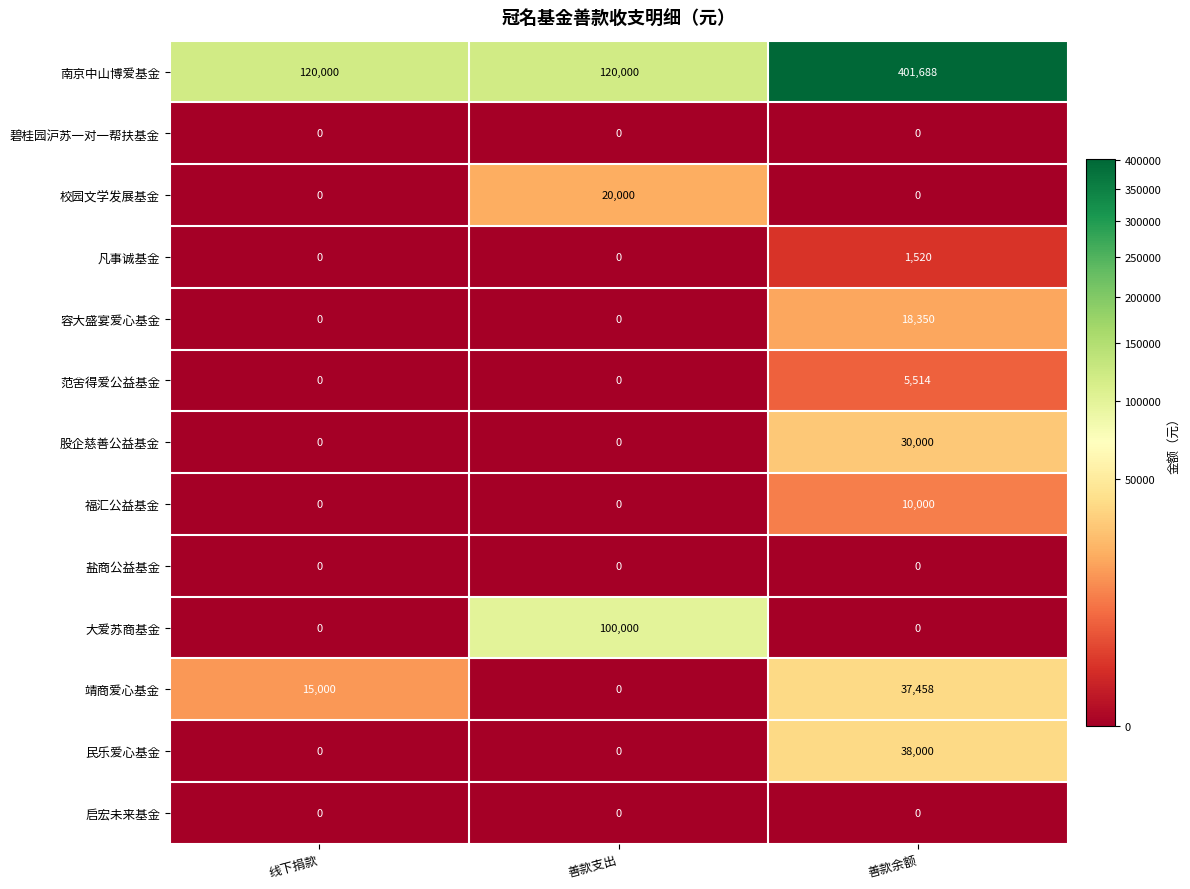

What is the sum of all 股企慈善公益基金 values?

30000